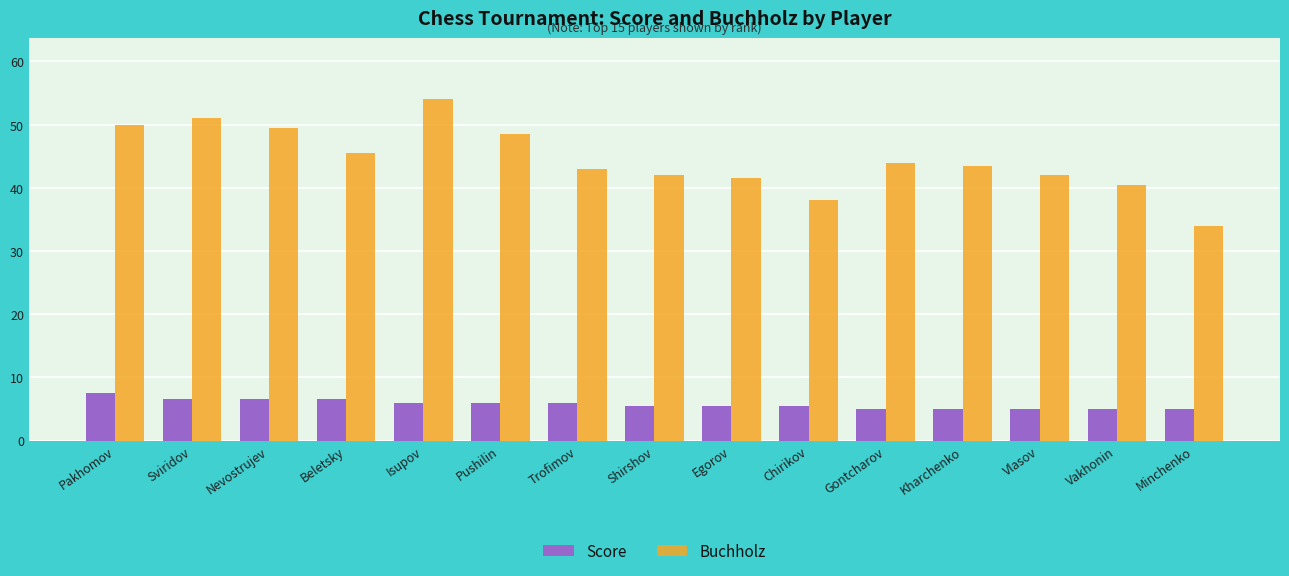

True or false: Score has a value of 1.4 at Isupov.

False